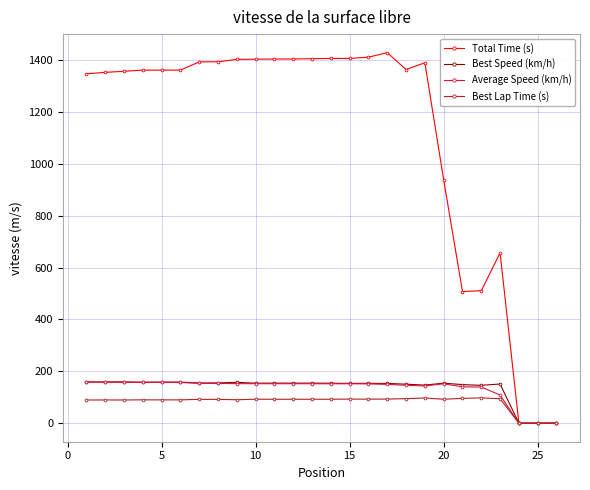

Which series has the widest spread of values?

Total Time (s)